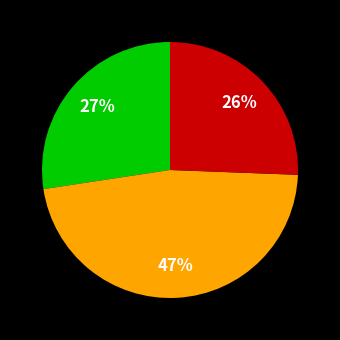

Is there a majority slice in this chart?

No